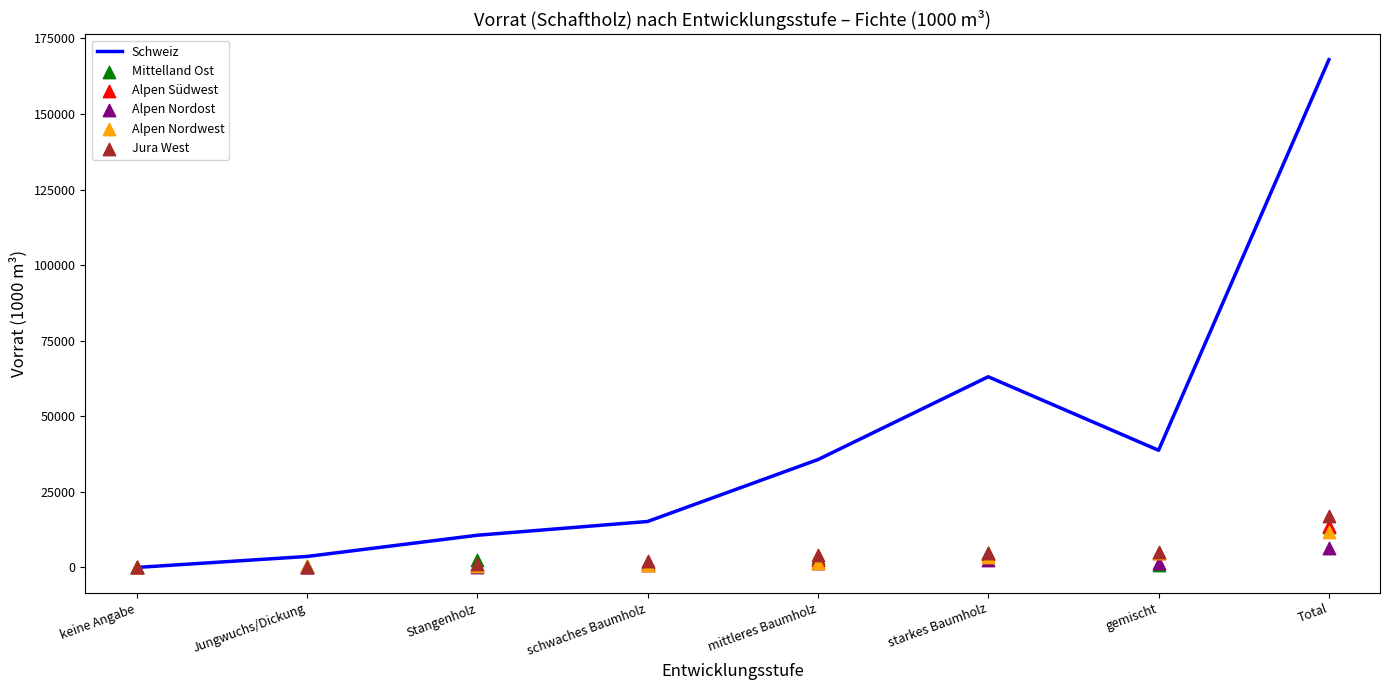

What are all the series names shown in the legend?

Schweiz, Mittelland Ost, Alpen Südwest, Alpen Nordost, Alpen Nordwest, Jura West